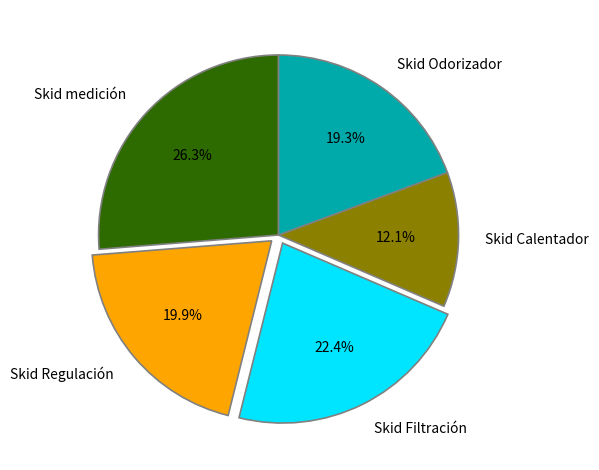

What is the ratio of the value at Skid Regulación to the value at Skid medición?

0.8